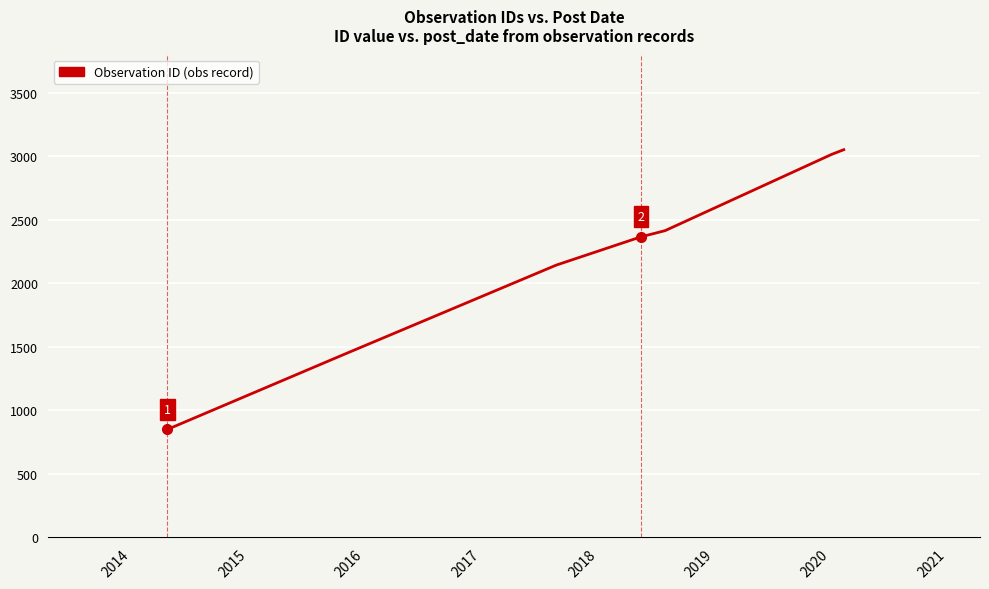

What is the difference between the second highest and second lowest values?

1584